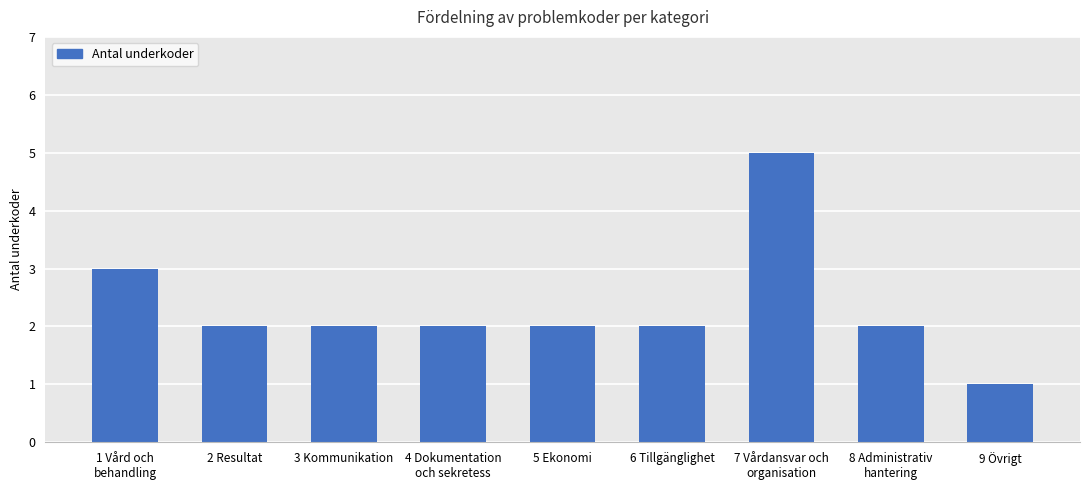

Are the bars grouped side by side (vs. stacked)?

No